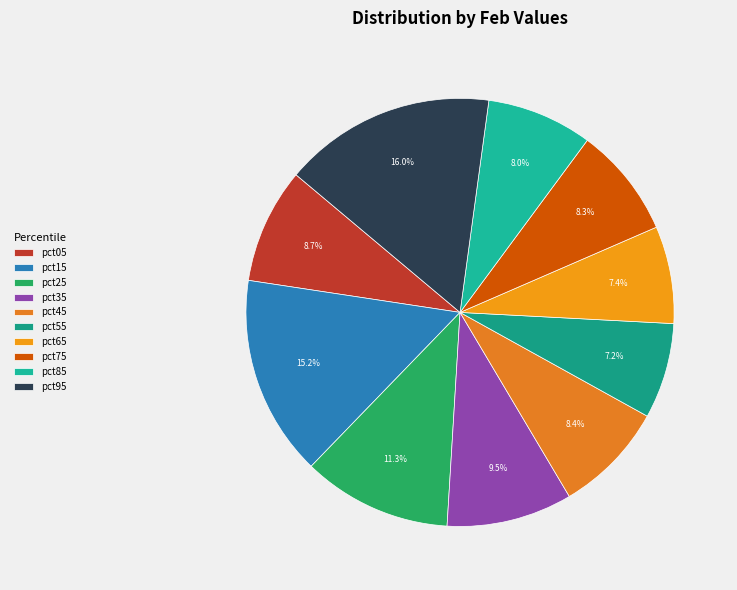

To the nearest percent, what is the average slice percentage?

10%